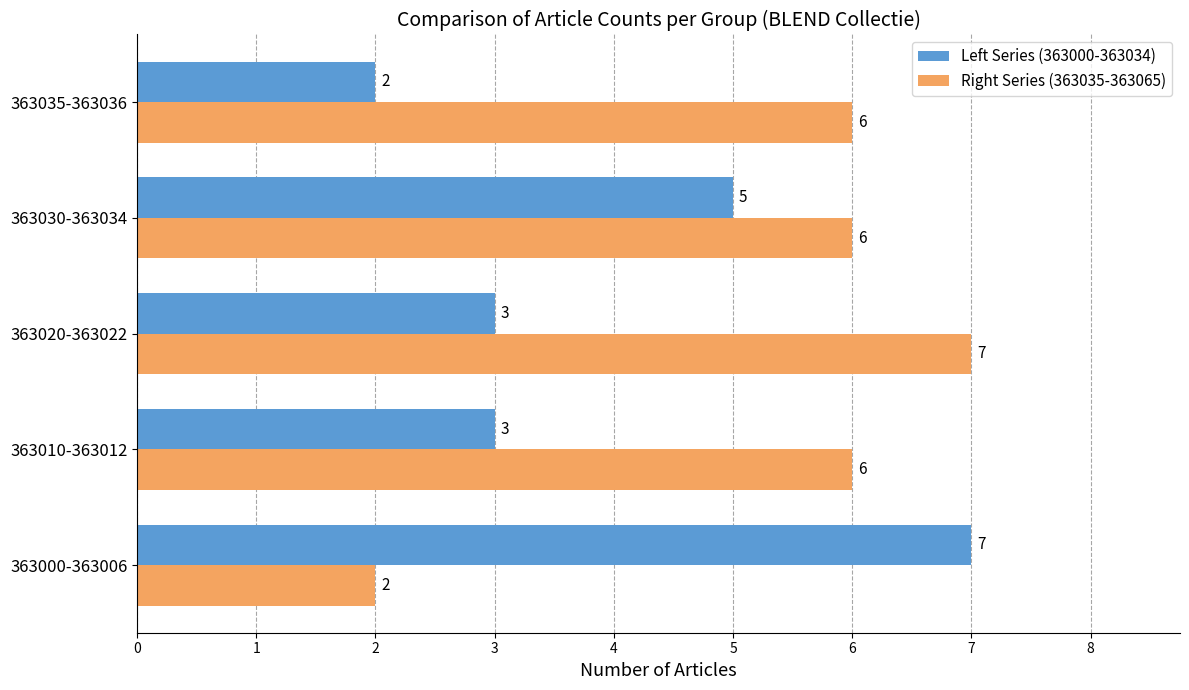

What is the spread (max minus min) of values at 363035-363036?

4